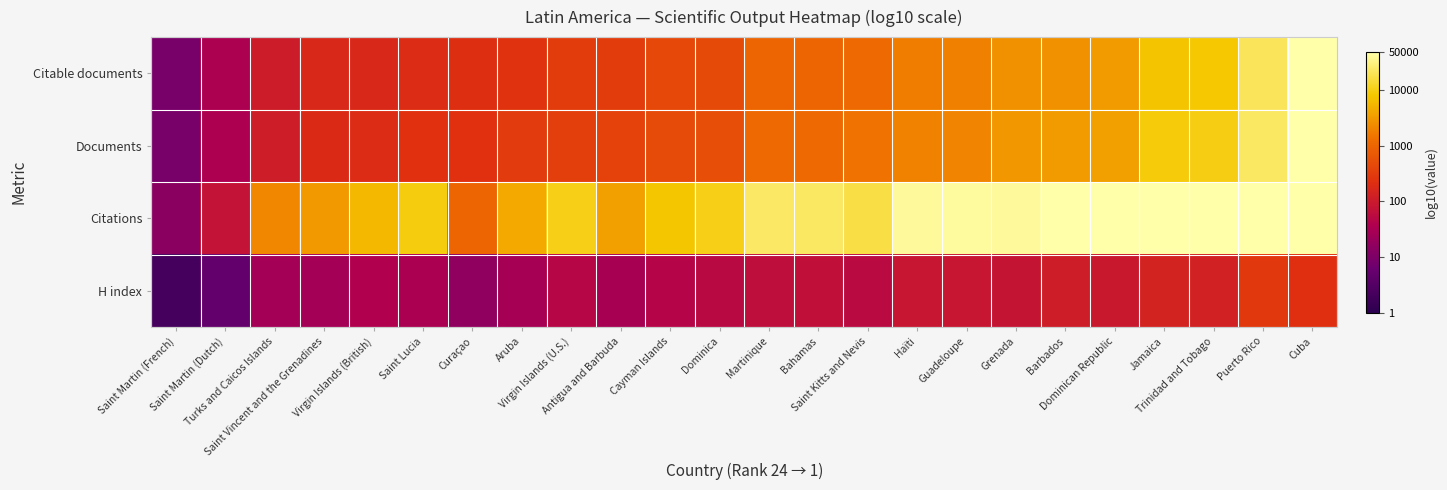

Reading left to right, list all the values displayed in this chart.

Citable documents: Saint Martin (French)=1.0	Saint Martin (Dutch)=1.5	Turks and Caicos Islands=2.0	Saint Vincent and the Grenadines=2.2	Virgin Islands (British)=2.2	Saint Lucia=2.3	Curaçao=2.3	Aruba=2.4	Virgin Islands (U.S.)=2.5	Antigua and Barbuda=2.5	Cayman Islands=2.6	Dominica=2.7	Martinique=3.0	Bahamas=3.0	Saint Kitts and Nevis=3.1	Haïti=3.2	Guadeloupe=3.3	Grenada=3.4	Barbados=3.4	Dominican Republic=3.5	Jamaica=3.9	Trinidad and Tobago=3.9	Puerto Rico=4.3	Cuba=4.7
Documents: Saint Martin (French)=1.0	Saint Martin (Dutch)=1.5	Turks and Caicos Islands=2.0	Saint Vincent and the Grenadines=2.3	Virgin Islands (British)=2.3	Saint Lucia=2.4	Curaçao=2.4	Aruba=2.5	Virgin Islands (U.S.)=2.5	Antigua and Barbuda=2.6	Cayman Islands=2.7	Dominica=2.7	Martinique=3.1	Bahamas=3.1	Saint Kitts and Nevis=3.1	Haïti=3.3	Guadeloupe=3.3	Grenada=3.5	Barbados=3.5	Dominican Republic=3.5	Jamaica=4.0	Trinidad and Tobago=4.0	Puerto Rico=4.4	Cuba=4.7
Citations: Saint Martin (French)=1.1	Saint Martin (Dutch)=1.9	Turks and Caicos Islands=3.3	Saint Vincent and the Grenadines=3.5	Virgin Islands (British)=3.8	Saint Lucia=4.0	Curaçao=3.0	Aruba=3.6	Virgin Islands (U.S.)=4.0	Antigua and Barbuda=3.5	Cayman Islands=3.9	Dominica=4.0	Martinique=4.4	Bahamas=4.4	Saint Kitts and Nevis=4.2	Haïti=4.6	Guadeloupe=4.6	Grenada=4.6	Barbados=5.0	Dominican Republic=4.7	Jamaica=5.3	Trinidad and Tobago=5.2	Puerto Rico=5.8	Cuba=5.7
H index: Saint Martin (French)=0.3	Saint Martin (Dutch)=0.7	Turks and Caicos Islands=1.4	Saint Vincent and the Grenadines=1.4	Virgin Islands (British)=1.6	Saint Lucia=1.5	Curaçao=1.2	Aruba=1.5	Virgin Islands (U.S.)=1.7	Antigua and Barbuda=1.5	Cayman Islands=1.7	Dominica=1.7	Martinique=1.8	Bahamas=1.9	Saint Kitts and Nevis=1.7	Haïti=1.9	Guadeloupe=1.9	Grenada=1.9	Barbados=2.0	Dominican Republic=2.0	Jamaica=2.1	Trinidad and Tobago=2.1	Puerto Rico=2.4	Cuba=2.3